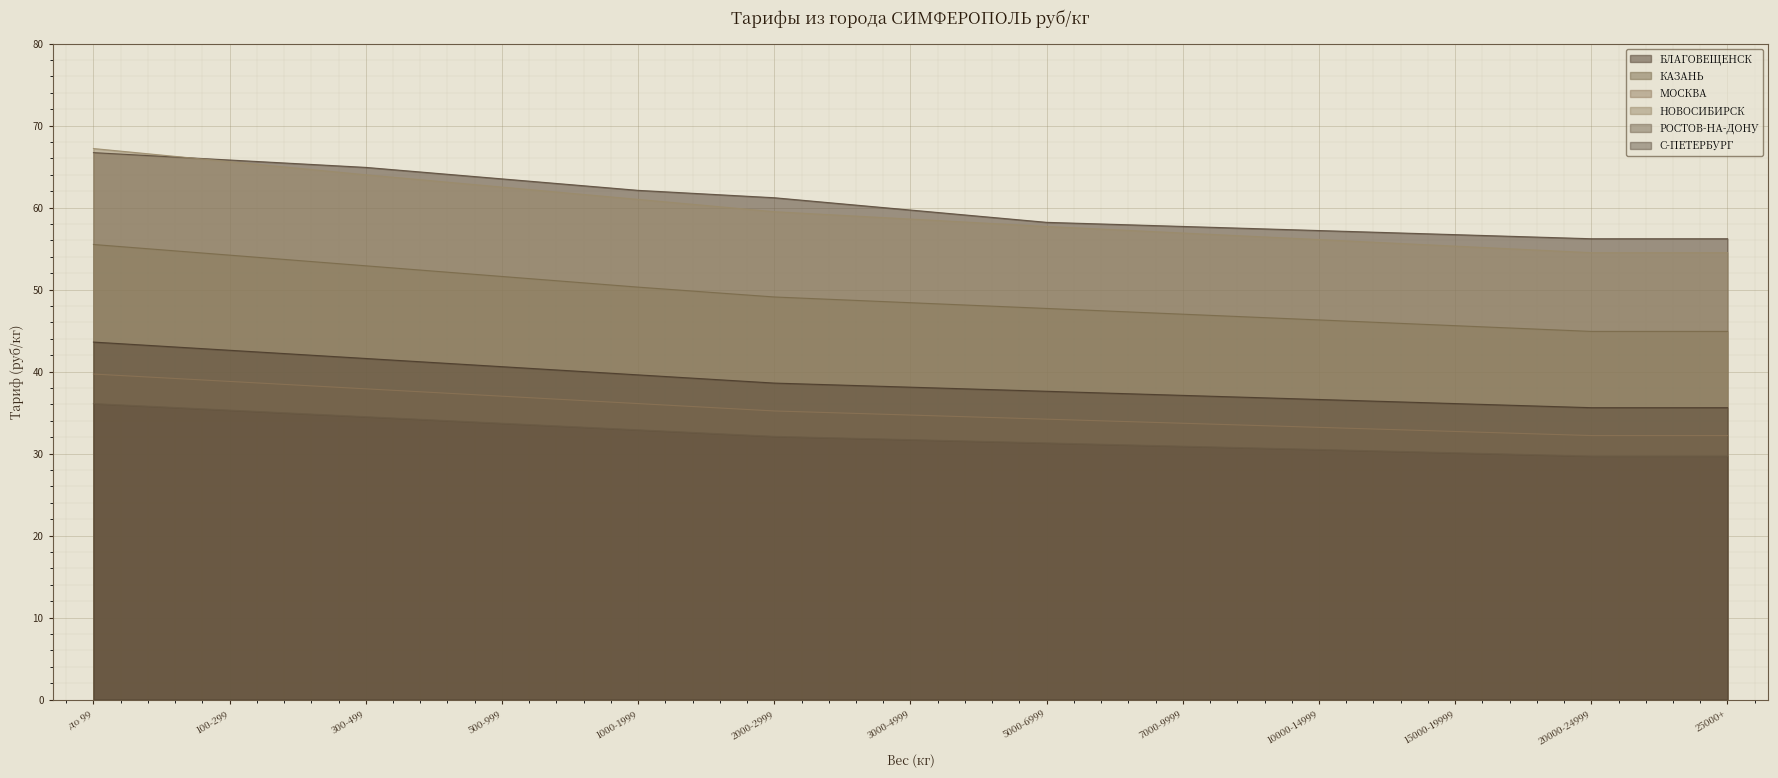

Is it true that КАЗАНЬ equals 48.4 at 3000-4999?

True